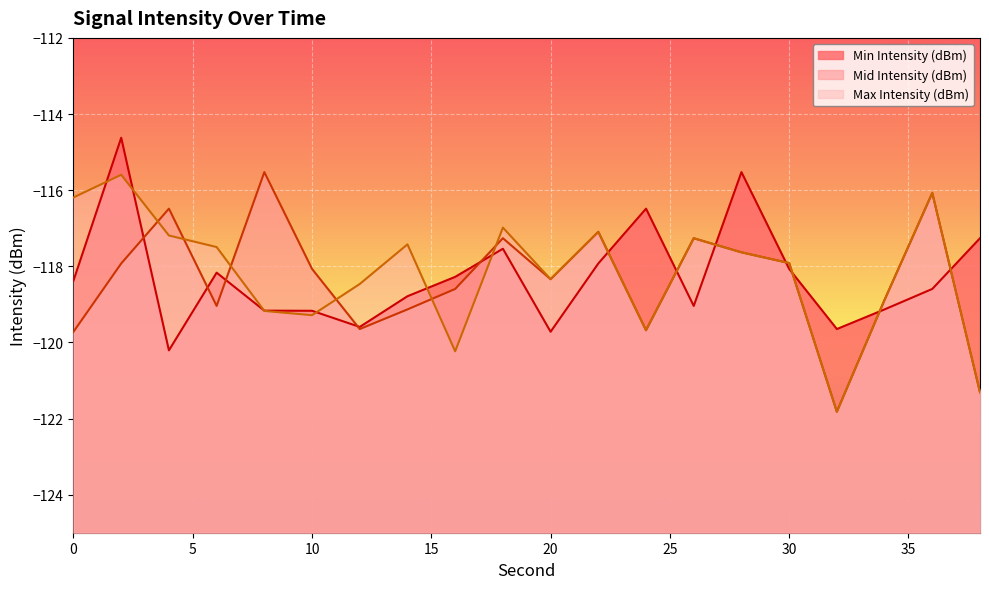

Rank the series at 2 from lowest to highest value.

Mid Intensity (dBm), Max Intensity (dBm), Min Intensity (dBm)